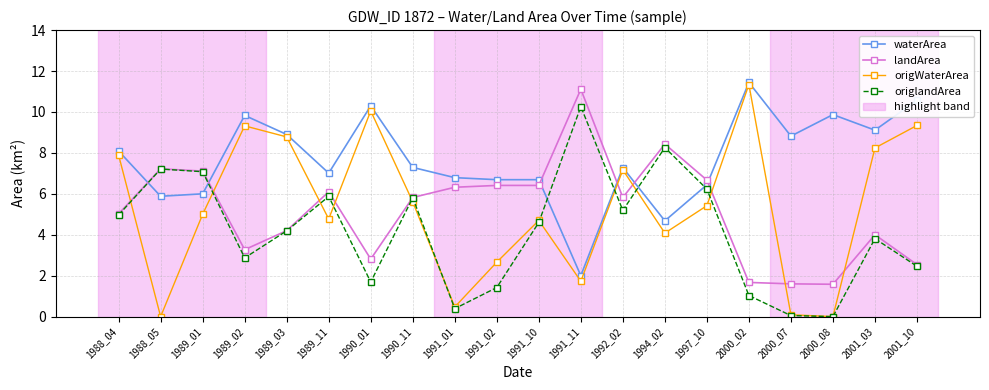

What is the value of the landArea point at the 12th from the left?

11.1